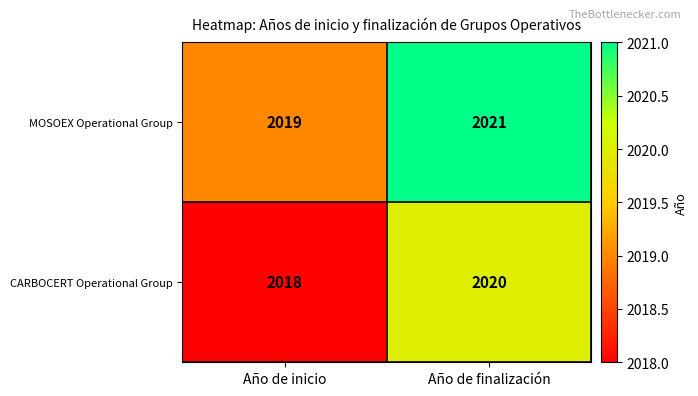

What is the sum of the MOSOEX Operational Group values at Año de finalización and Año de inicio?

4040